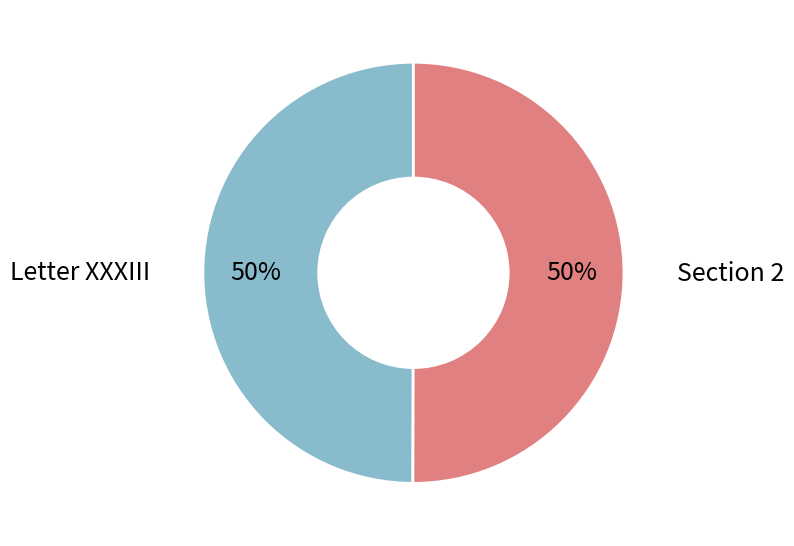

To the nearest percent, what is the average slice percentage?

50%